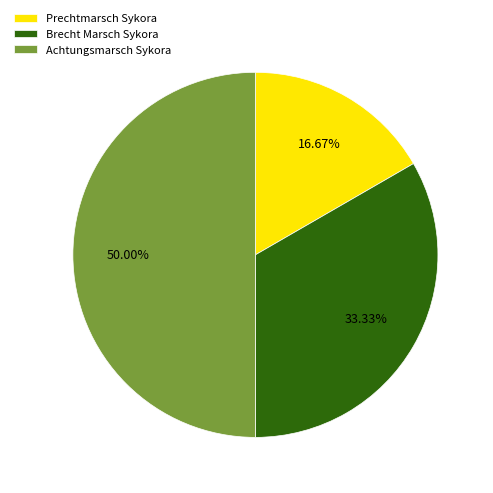

How many segments does this pie chart have?

3